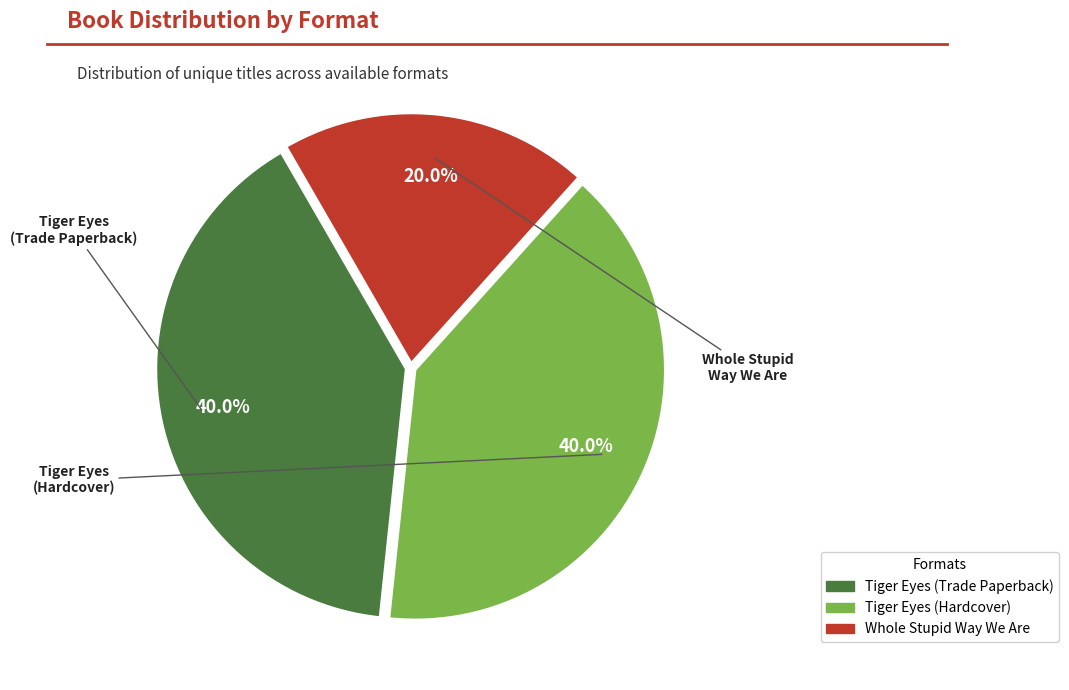

To the nearest percent, what portion does Tiger Eyes (Hardcover) represent?

40%